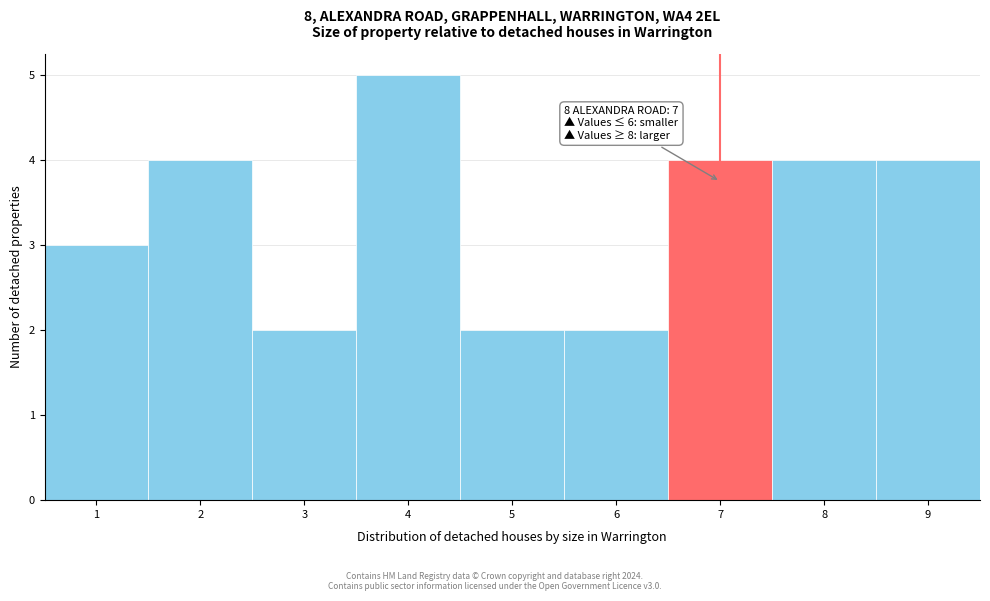

Which range on the x-axis has the tallest bar?

3.5 to 4.5